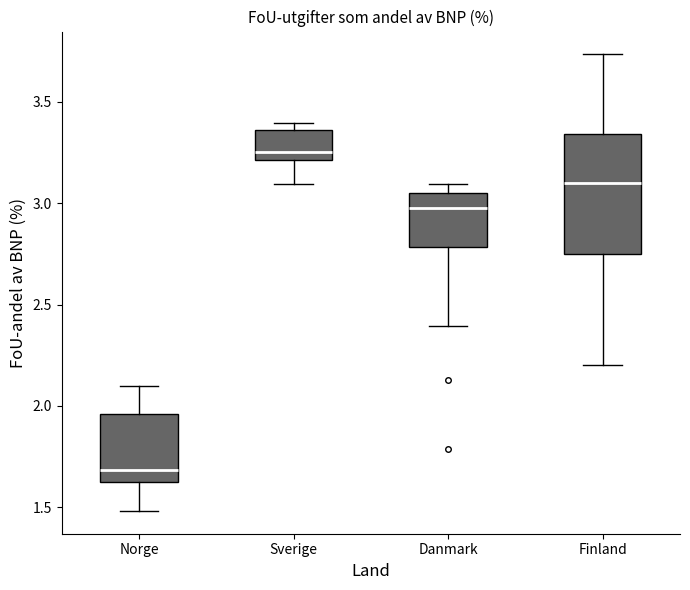

Where is the lower edge of the box for Finland on the y-axis? The values are not printed on the chart, so give them approximately, as read against the axis.

2.75